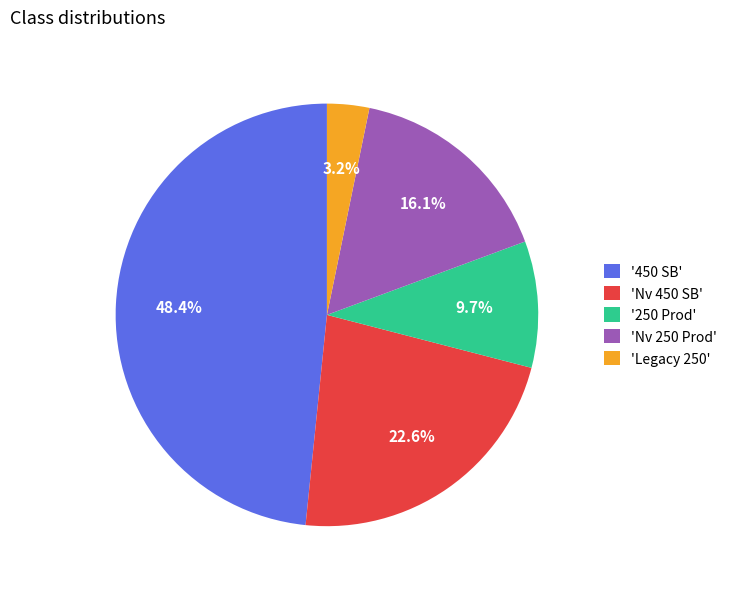

What is the smallest slice in the pie chart?

'Legacy 250'